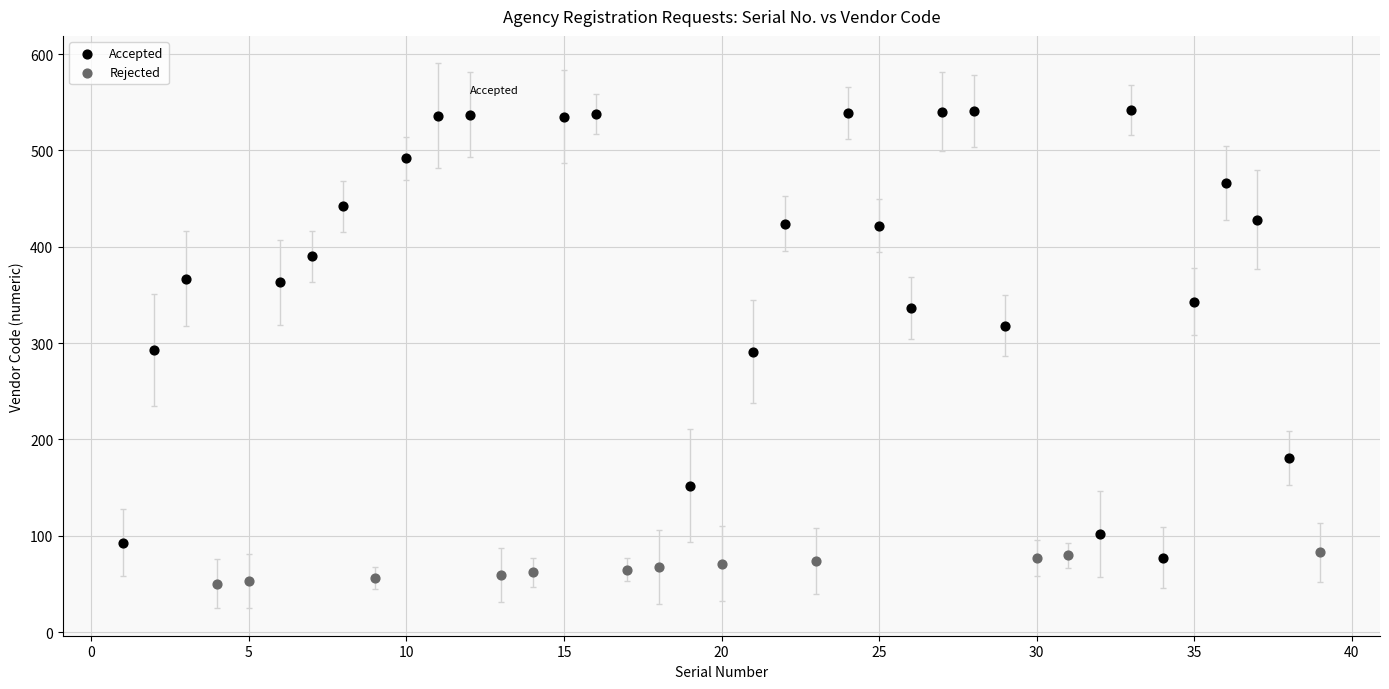

Which series contains the lowest Y value?

Rejected